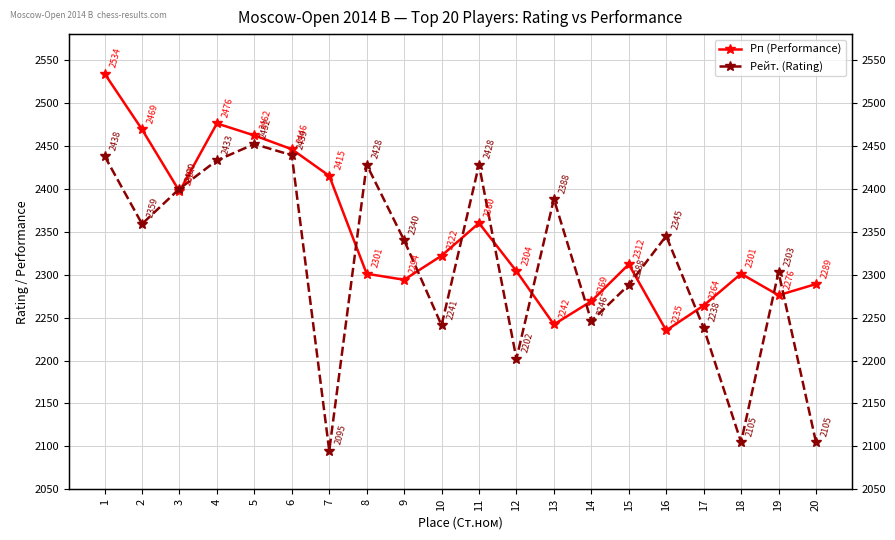

At which label does Рп (Performance) reach its minimum?

16